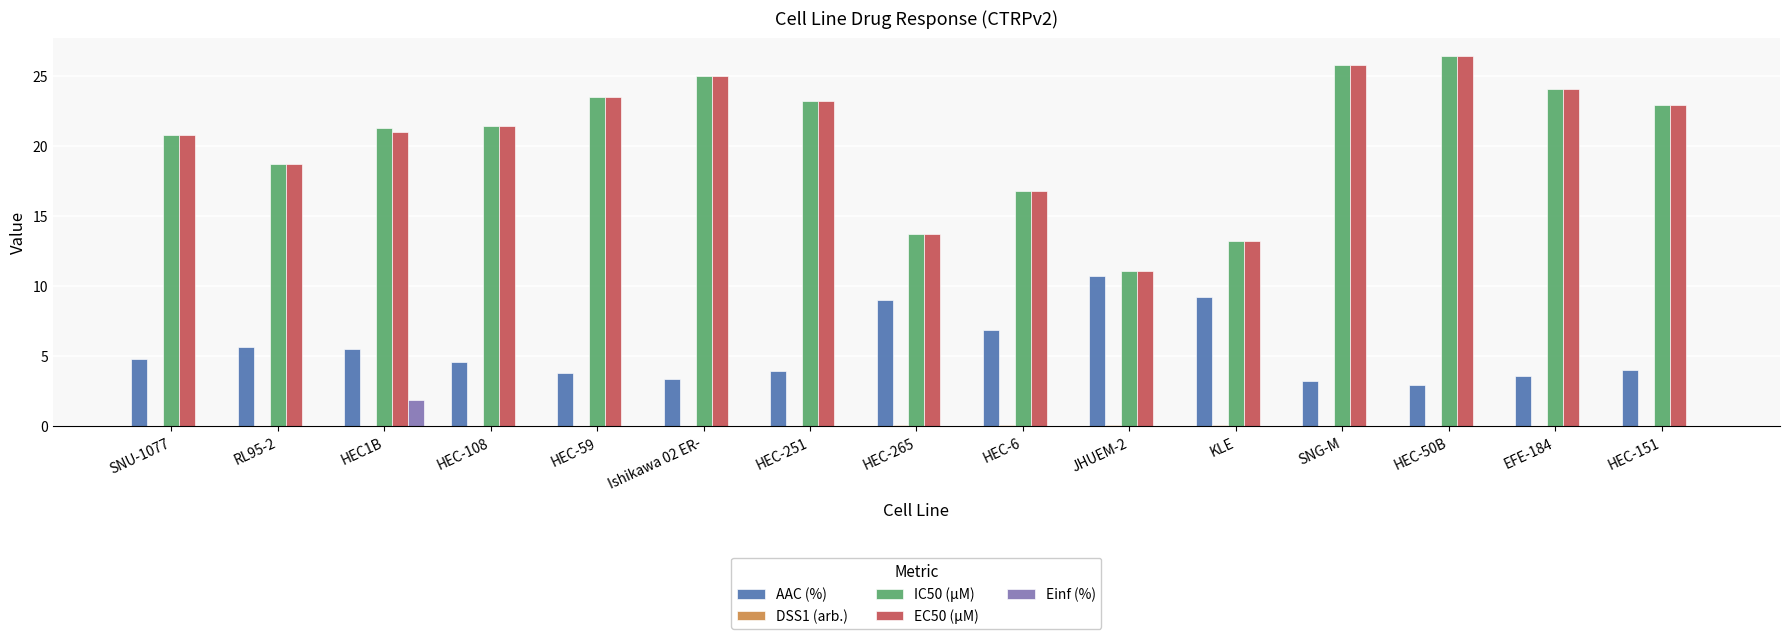

What is the sum of all AAC (%) values?

81.3